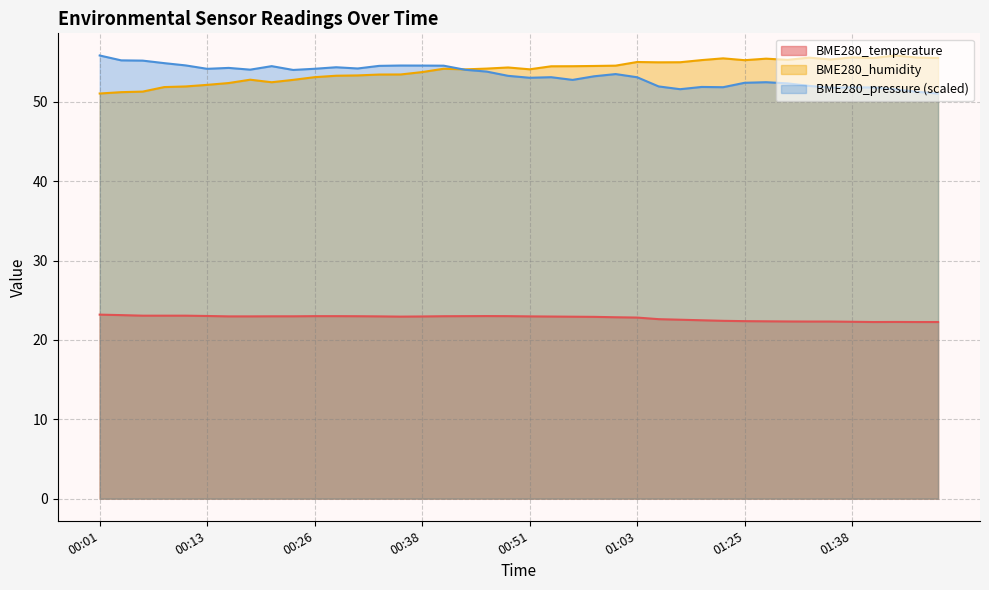

The value of BME280_humidity at 01:25 is 23.8. True or false?

False